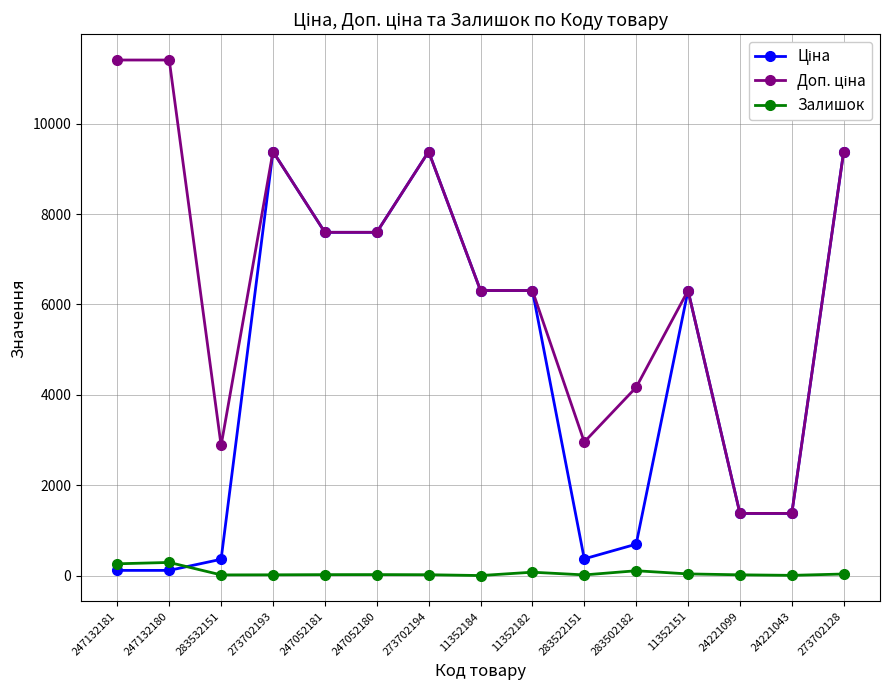

True or false: Залишок has more than 0 points higher than both neighbors.

True